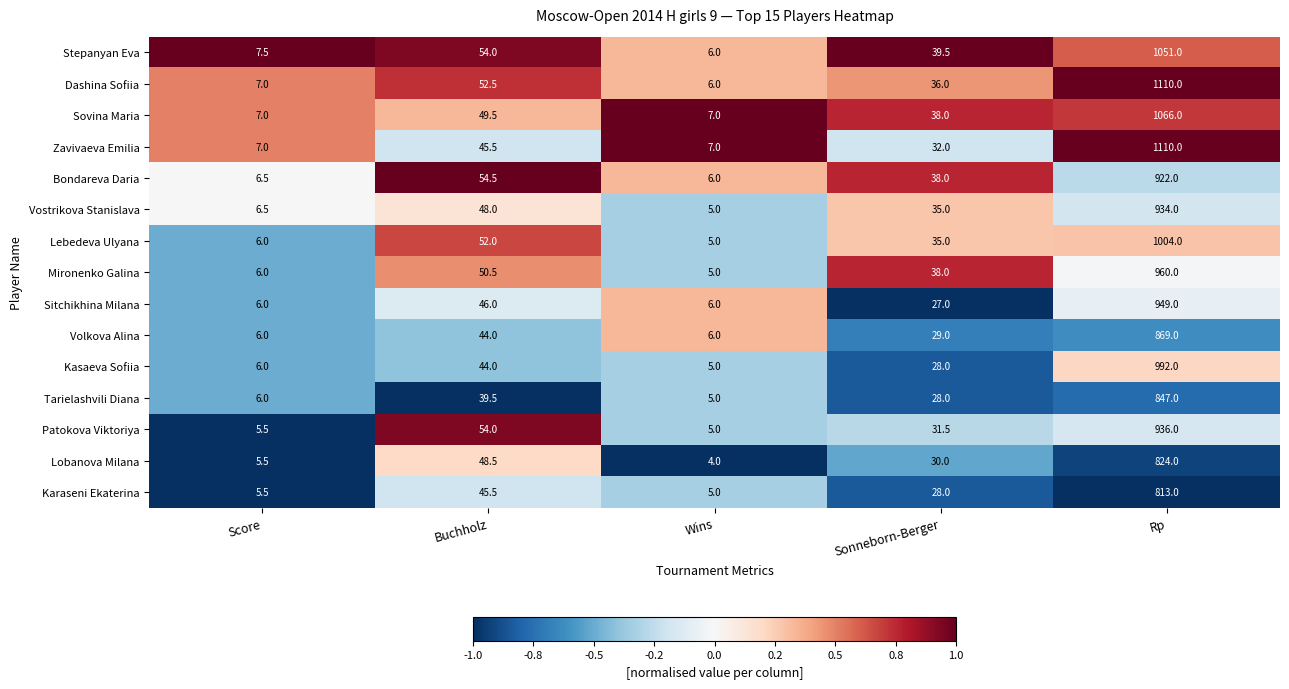

Which series changed the most between Score and Buchholz?

Patokova Viktoriya